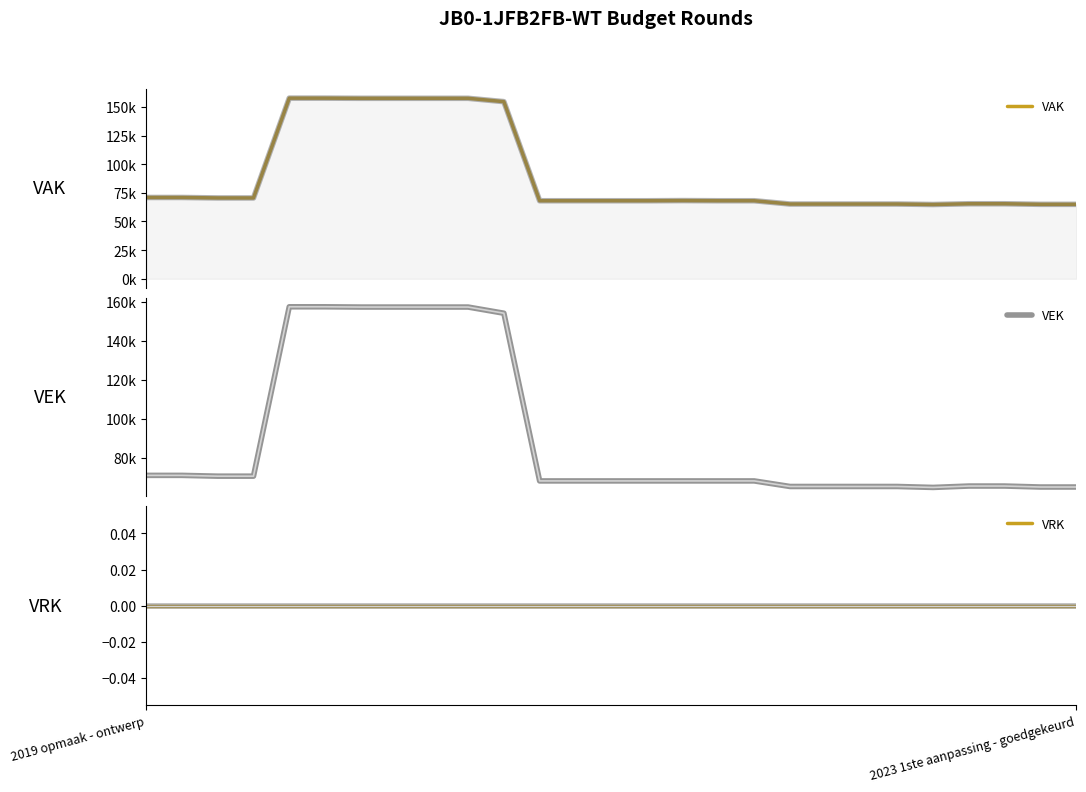

What is the difference between the VAK values at 2023 1ste aanpassing - goedgekeurd and 2?

409